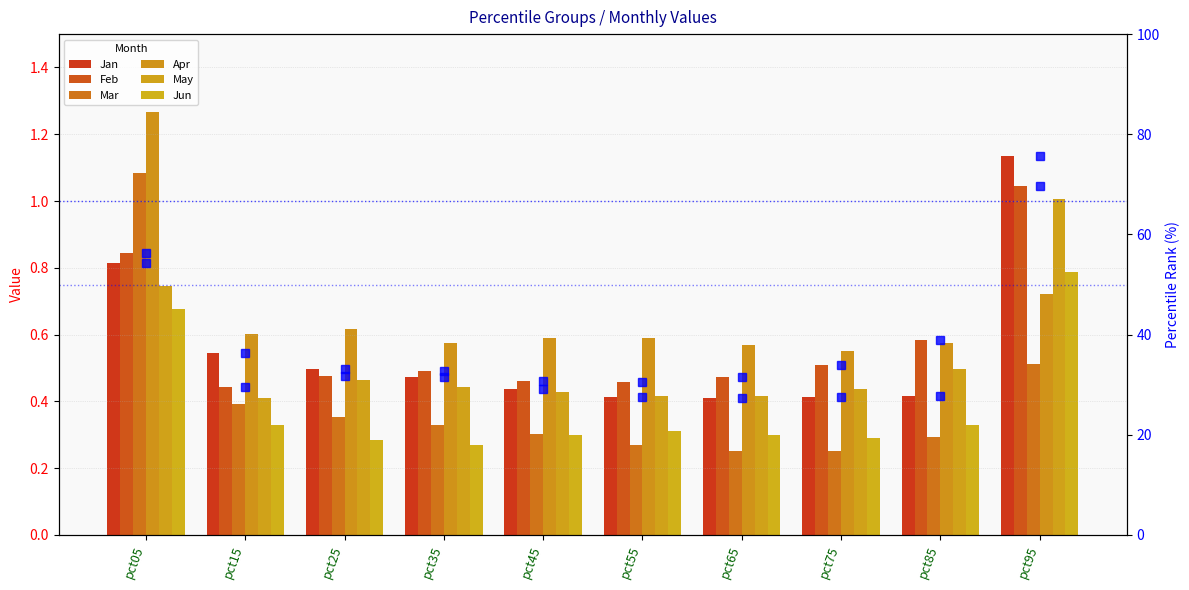

Are the bars grouped side by side (vs. stacked)?

Yes